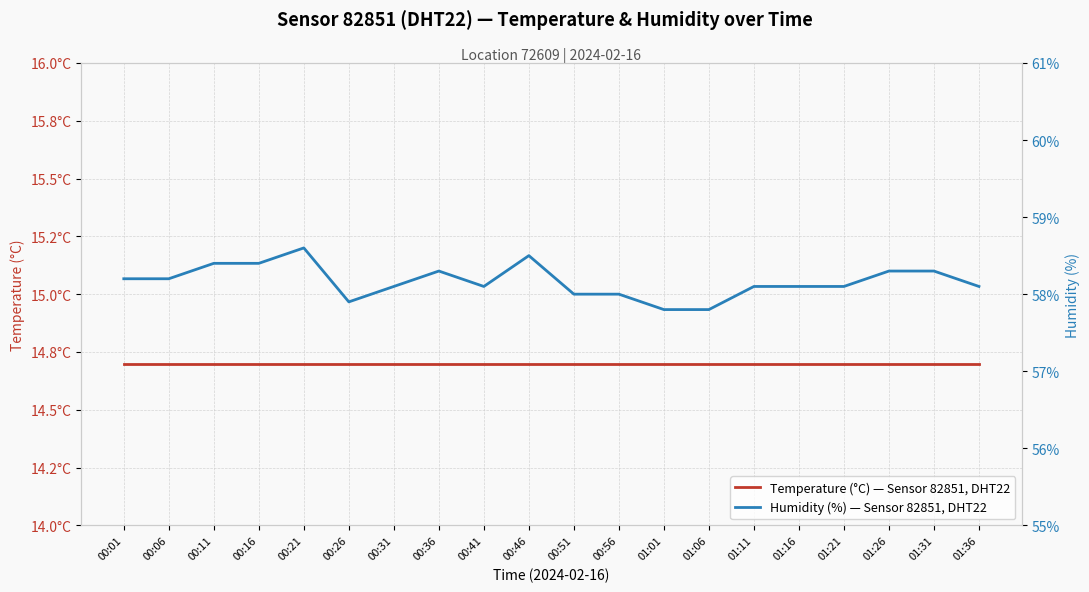

What is the value of the Humidity (%) — Sensor 82851, DHT22 point at the 11th from the left?

58.0